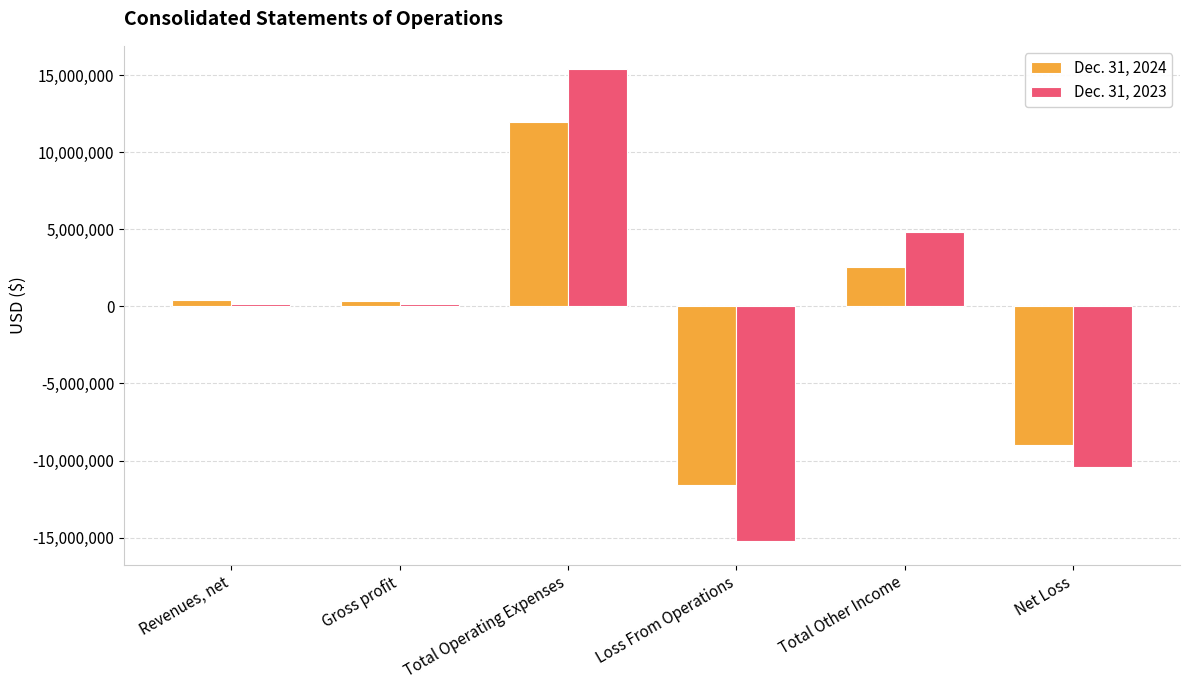

Which series has the widest spread of values?

Dec. 31, 2023